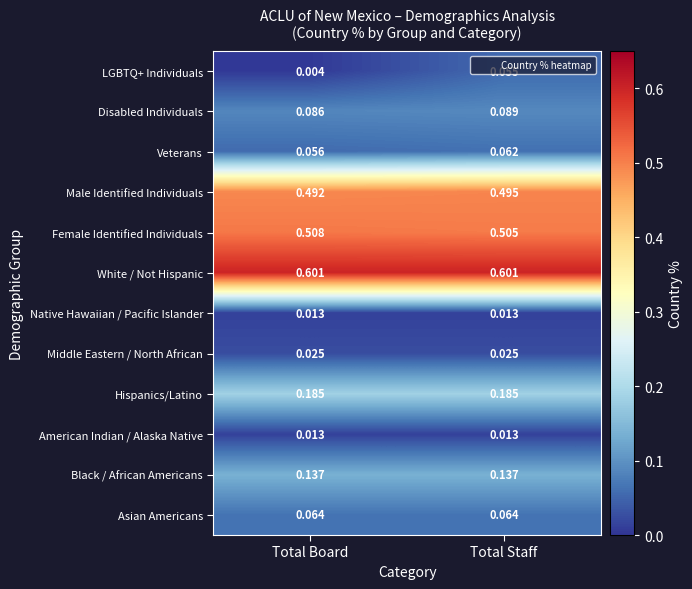

How many data points does each series have?

2